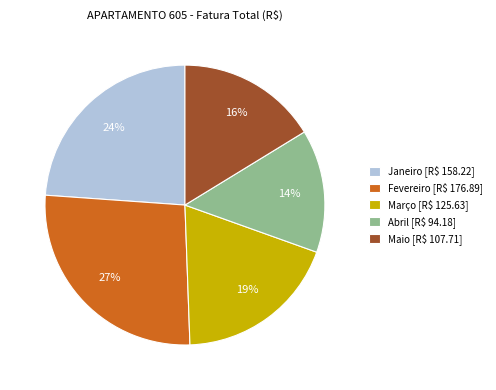

Is it true that Janeiro is 24% of the pie?

True